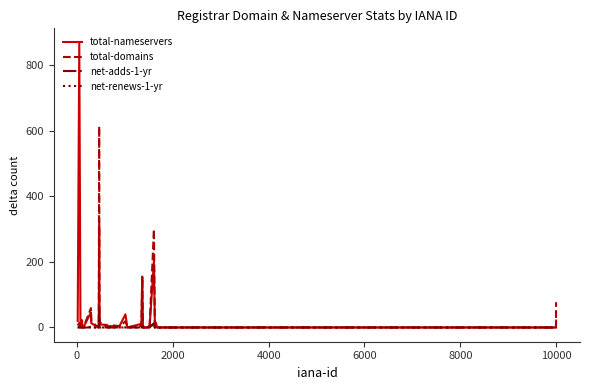

Which series has the widest spread of values?

total-nameservers